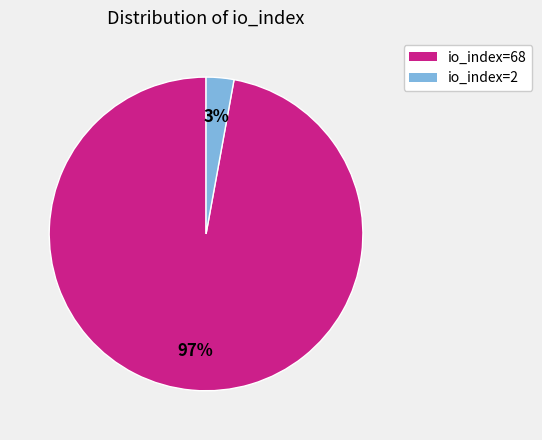

Is it true that io_index=68 is 97% of the pie?

True